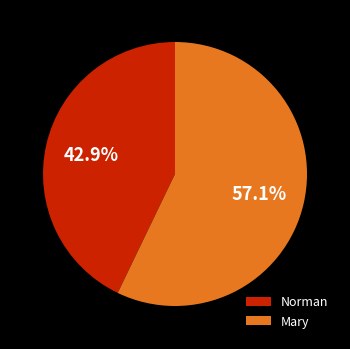

Count the number of slices in the pie.

2